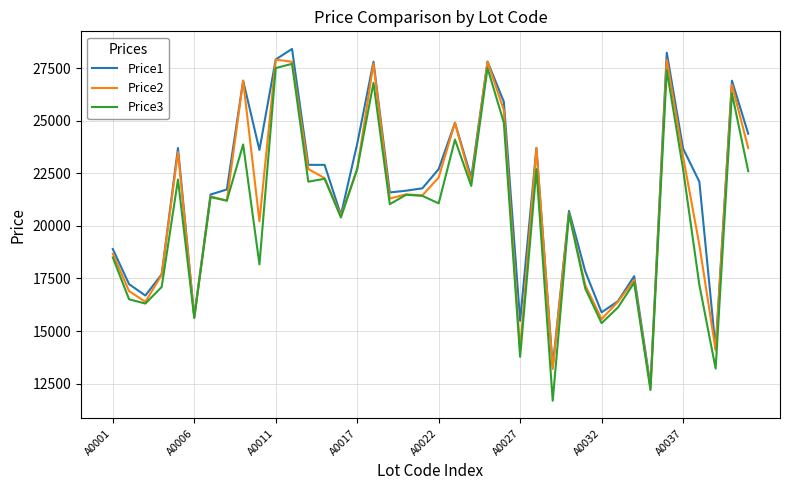

What is the highest value of the Price3 series?

27699